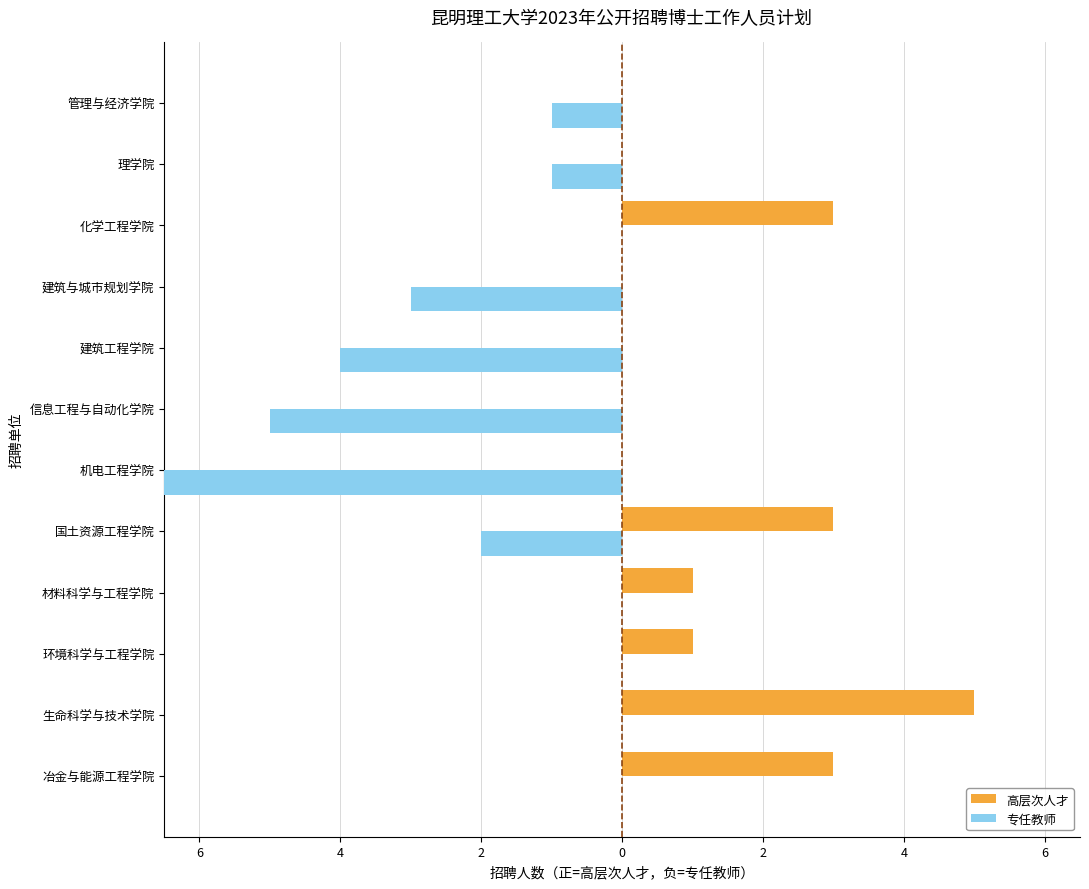

Which series has the largest total across all categories?

高层次人才